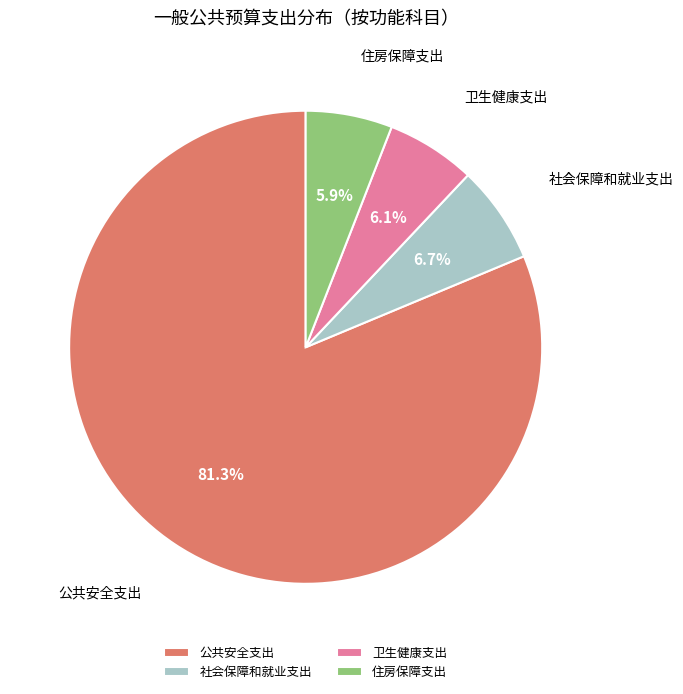

Is it true that 卫生健康支出 is 6% of the pie?

True